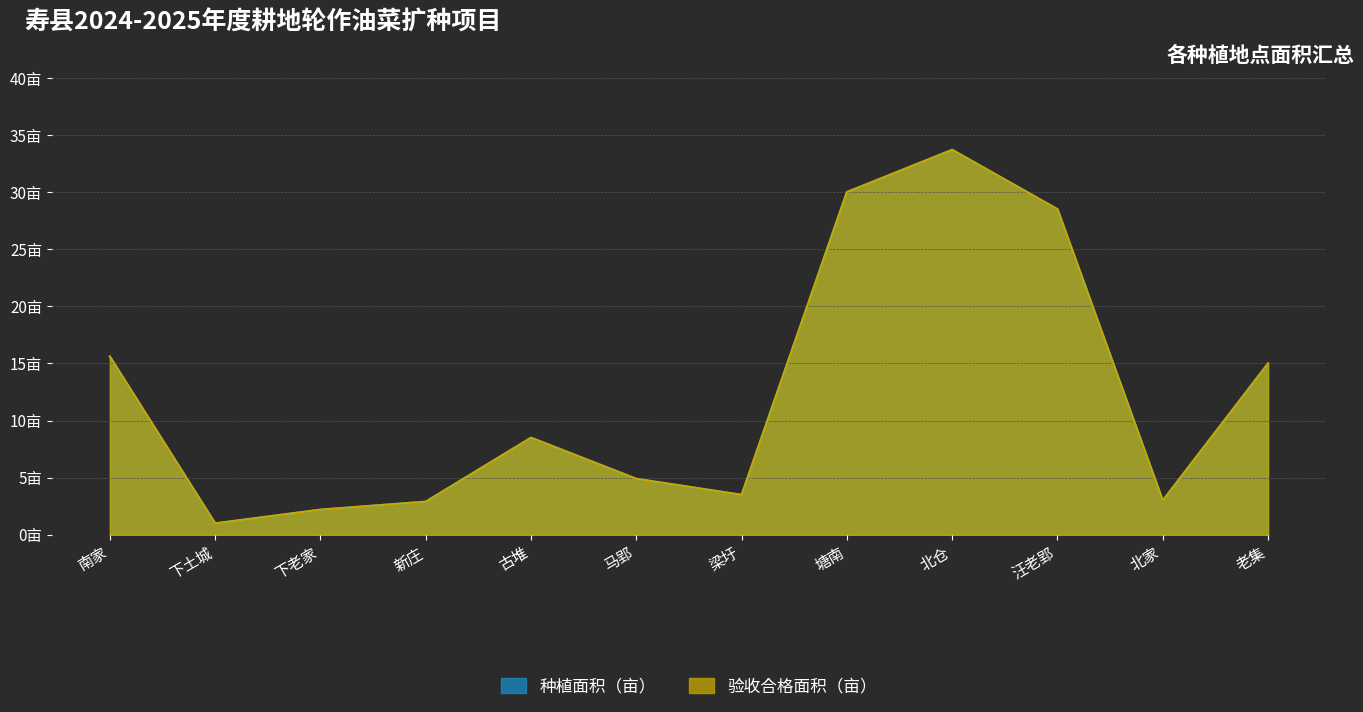

Which series has the widest spread of values?

种植面积（亩）